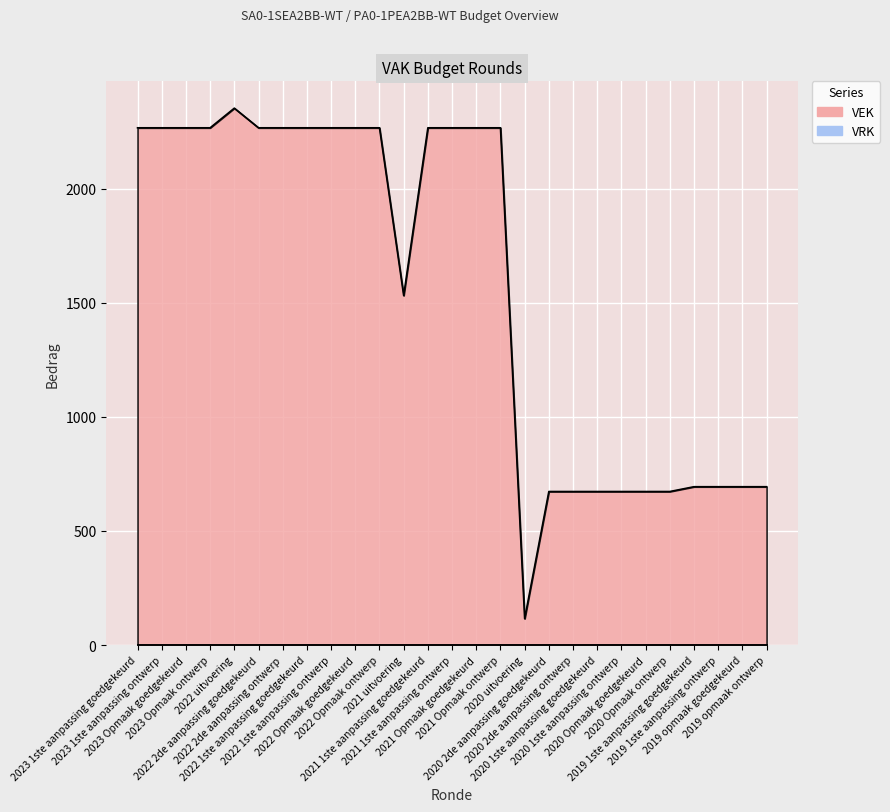

What is the minimum value shown in the chart?

116